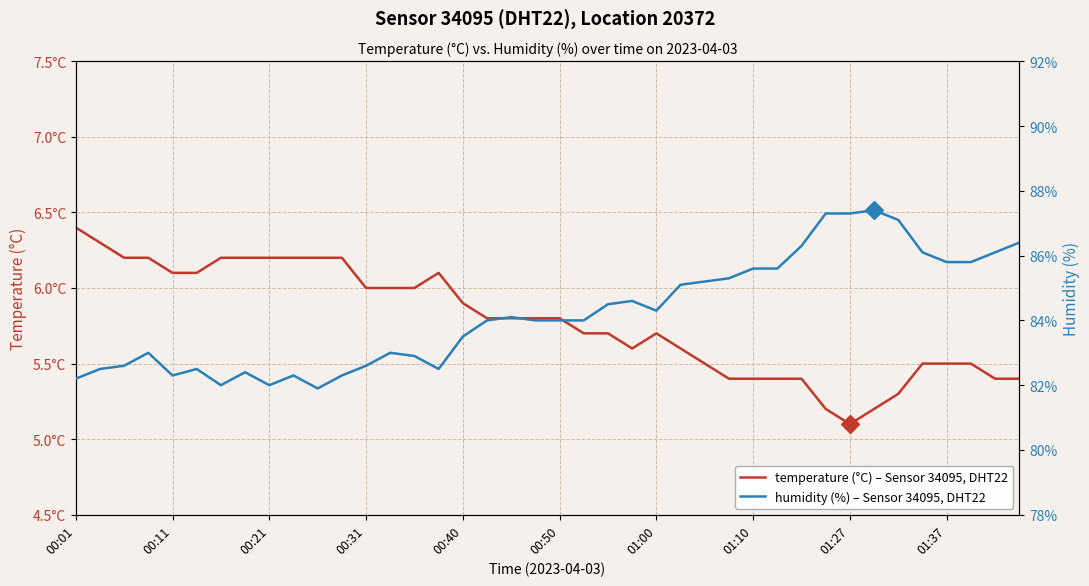

Which series has the largest total across all categories?

humidity (%), Sensor 34095 DHT22